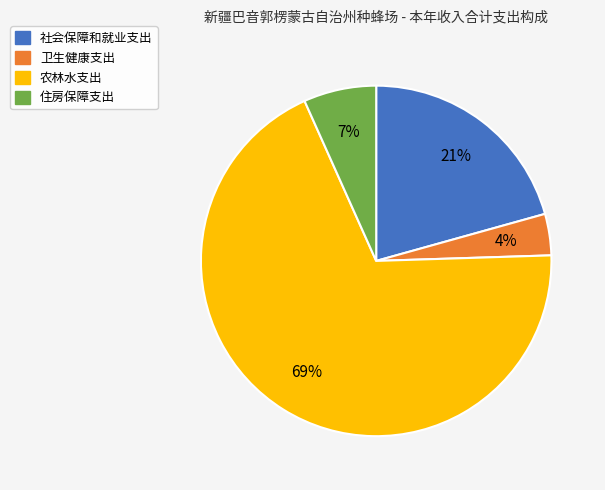

Which category has the smallest portion of the pie?

卫生健康支出